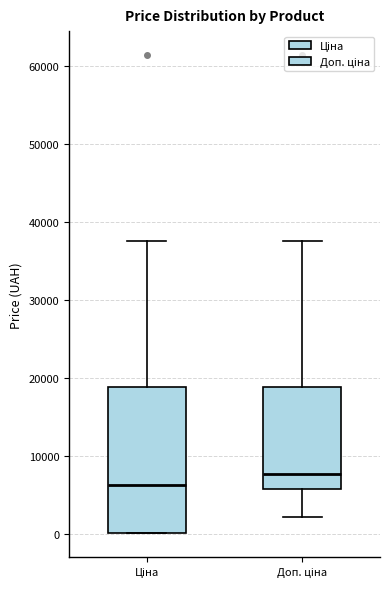

Reading left to right, transcribe this box plot: for each box, give where its median line is, the range the box spans, and where its two whiskers end, as read against the y-axis. The values are not printed on the chart, so give them approximately, as read against the axis.

Ціна: median 6000, box 0 to 19000, whiskers 0 to 38000
Доп. ціна: median 8000, box 6000 to 19000, whiskers 2000 to 38000